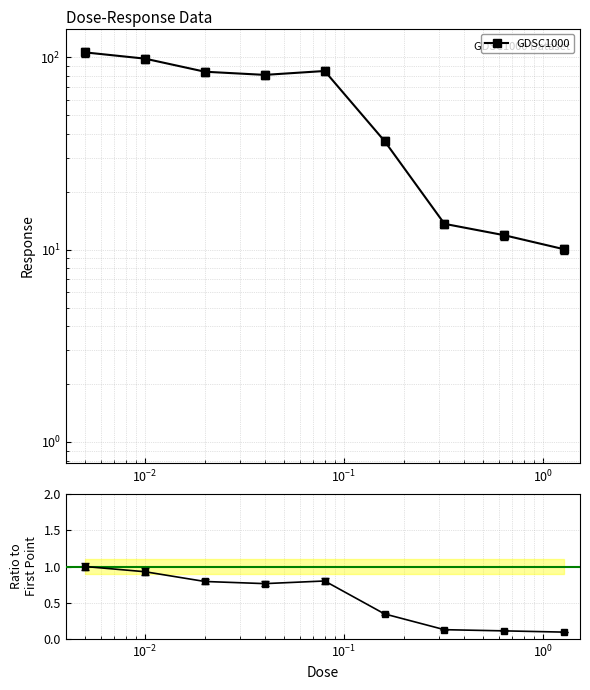

Reading left to right, transcribe all the data shown in this chart.

106.1	98.5	84.2	81.1	84.9	36.7	13.6	11.9	10.0